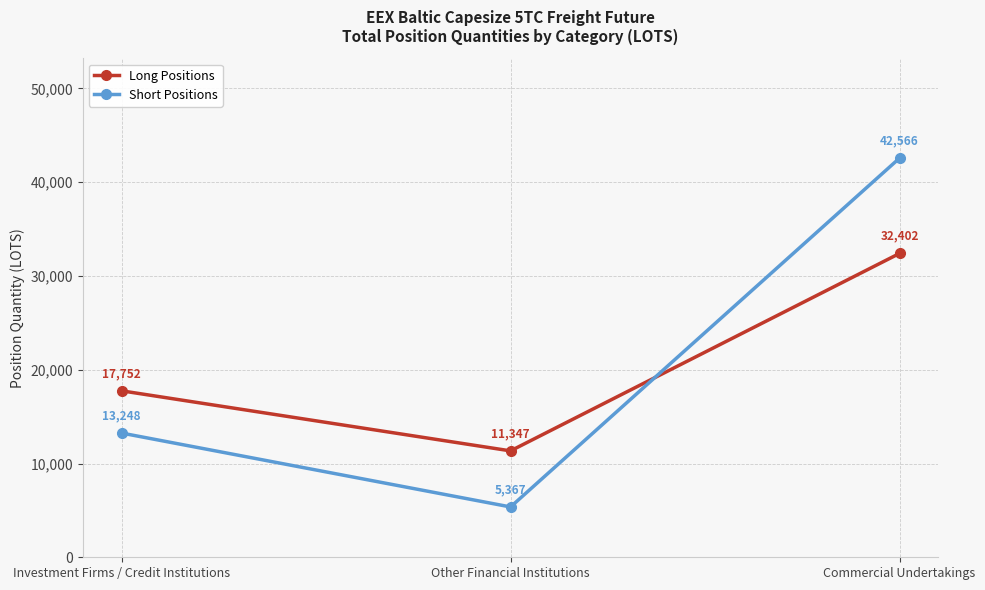

Rank the series by their maximum value, from highest to lowest.

Short Positions, Long Positions